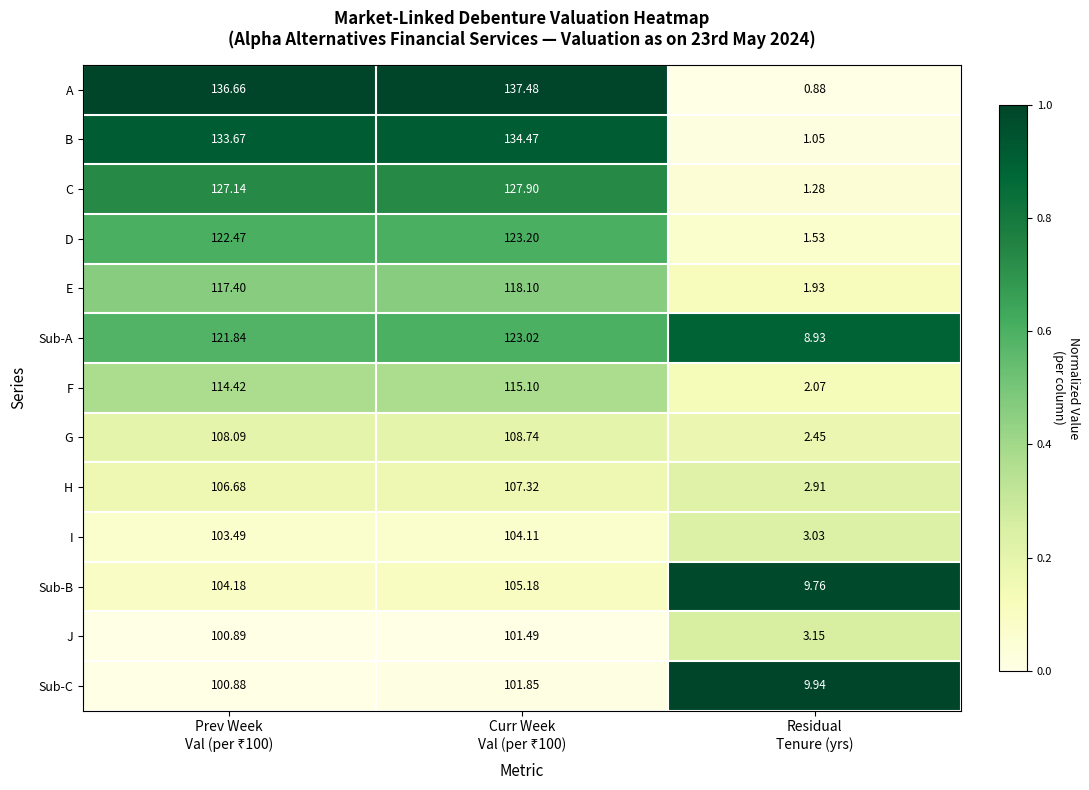

Rank the series by their maximum value, from lowest to highest.

J, Sub-C, I, Sub-B, H, G, F, E, Sub-A, D, C, B, A